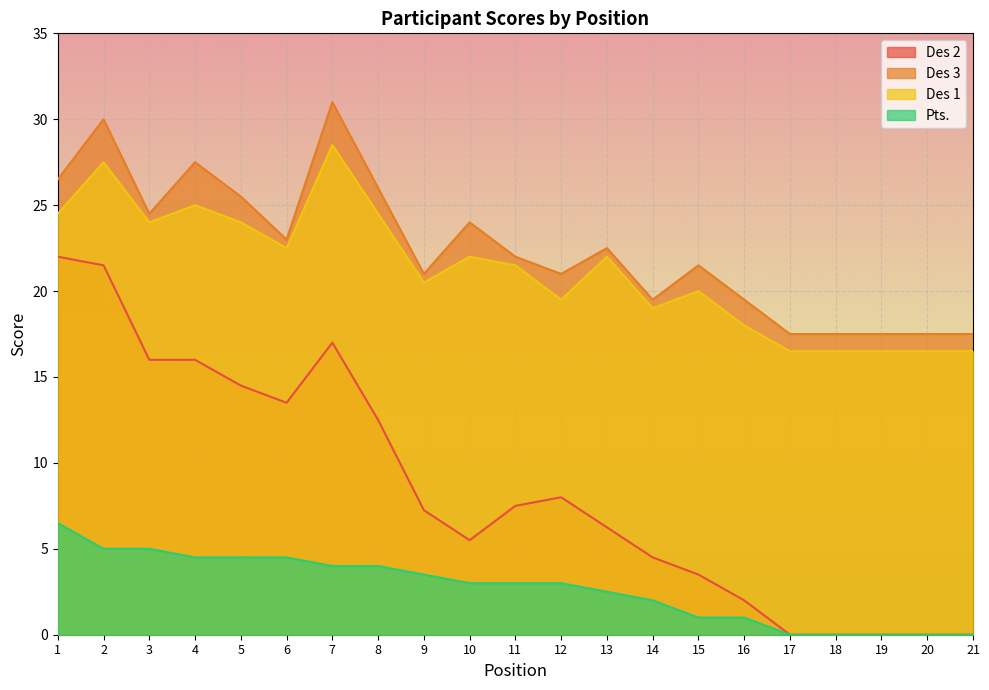

What is the difference between the second highest and second lowest values in the Des 2 series?

21.5